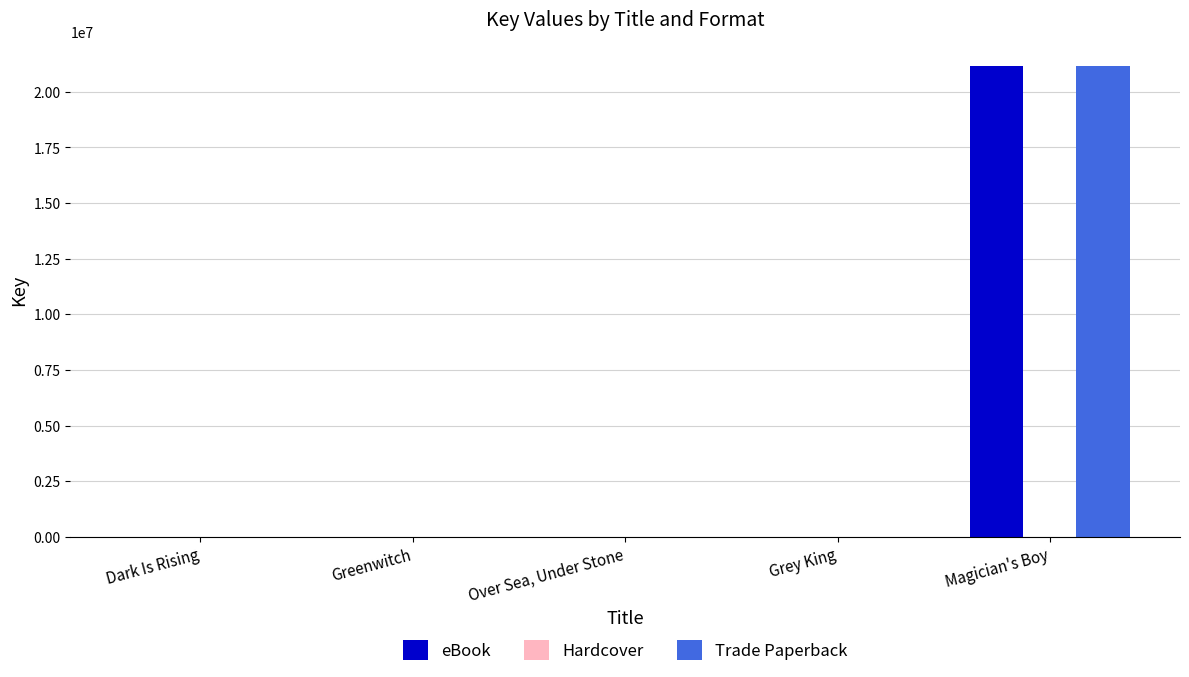

The value of Trade Paperback at Magician's Boy is 11660864. True or false?

False